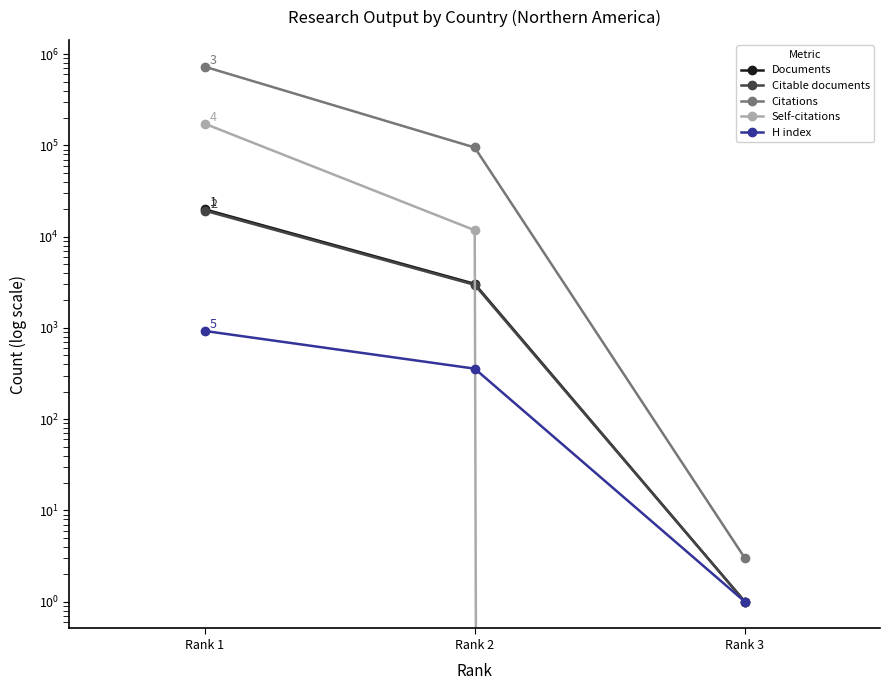

What is the maximum value shown in the chart?

730360